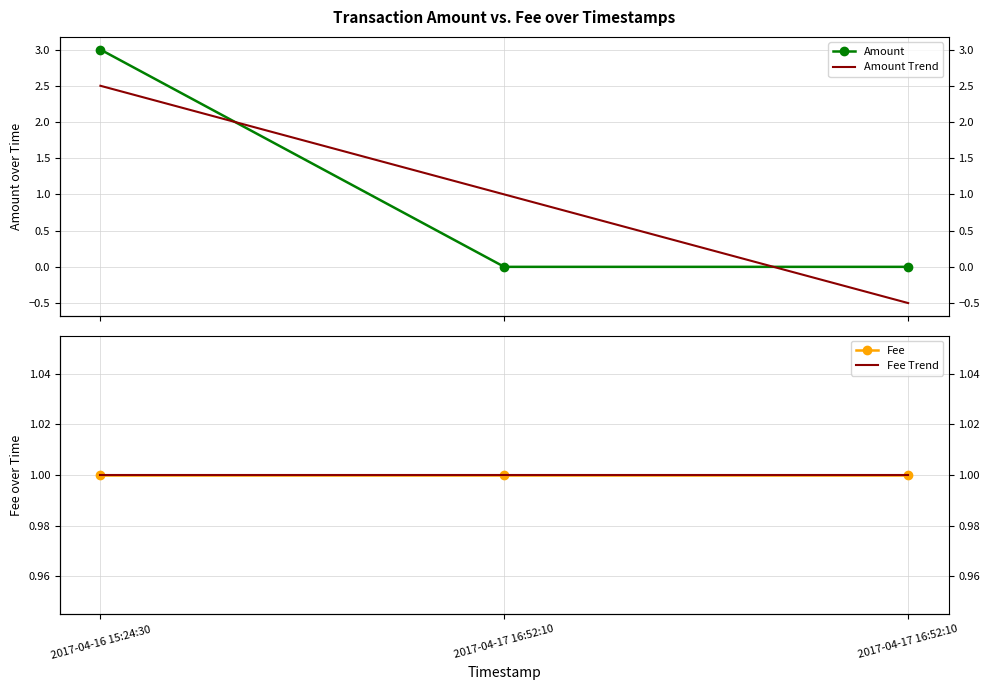

What is the label of the 3rd point from the right?

2017-04-16 15:24:30